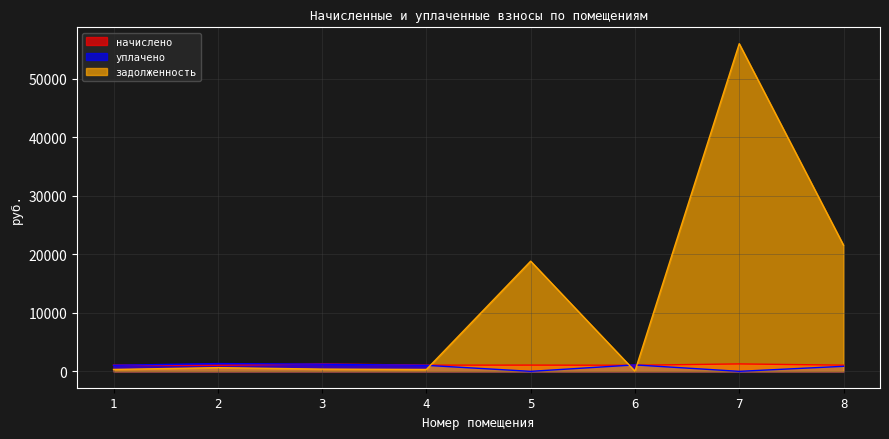

At 5, list the series in order from smallest to largest.

уплачено, начислено, задолженность